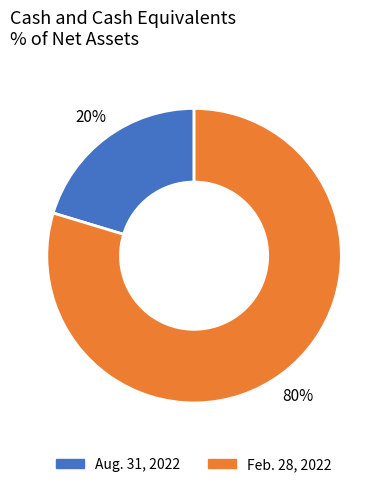

Is the sum of Aug. 31, 2022 and Feb. 28, 2022 greater than half?

Yes